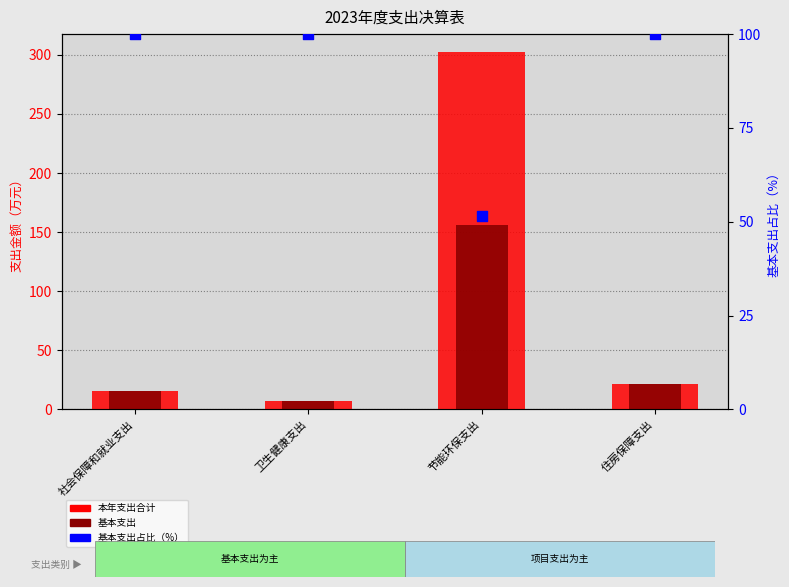

Which series reaches the minimum Y coordinate?

本年支出合计